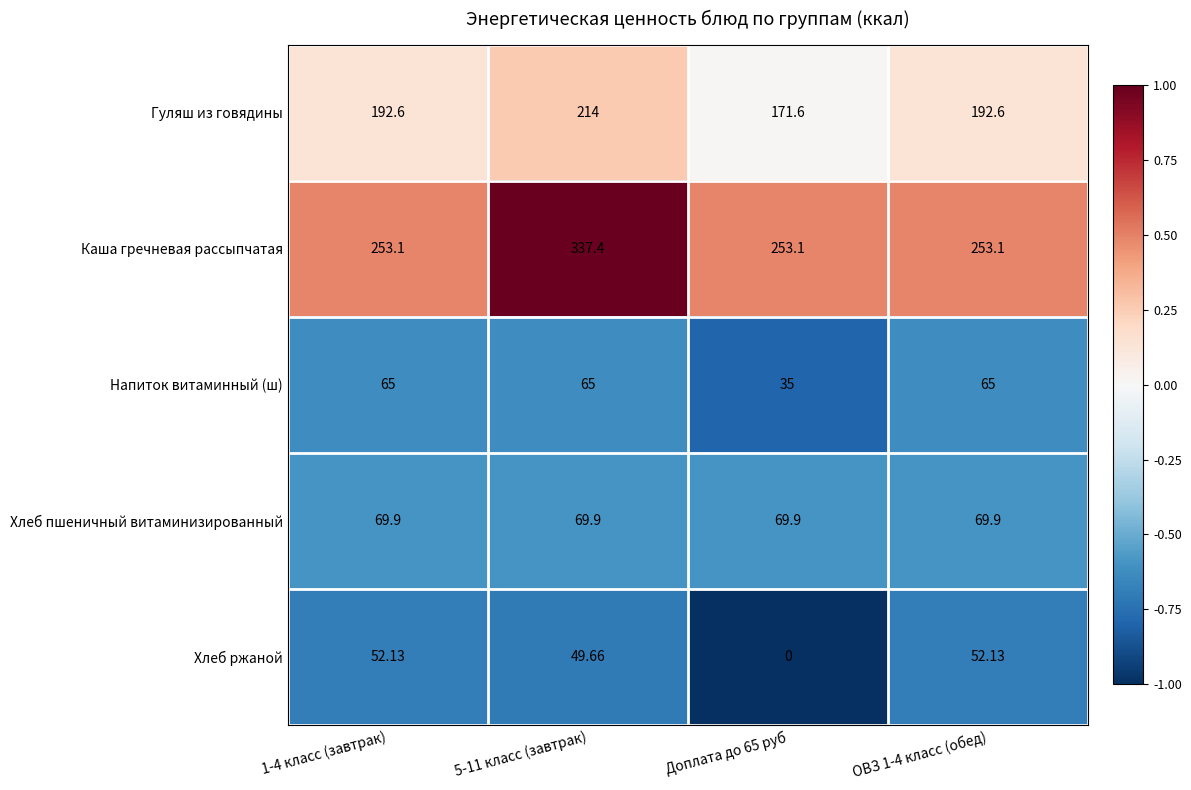

List the series in order of their peak value, highest first.

Каша гречневая рассыпчатая, Гуляш из говядины, Хлеб пшеничный витаминизированный, Напиток витаминный (ш), Хлеб ржаной